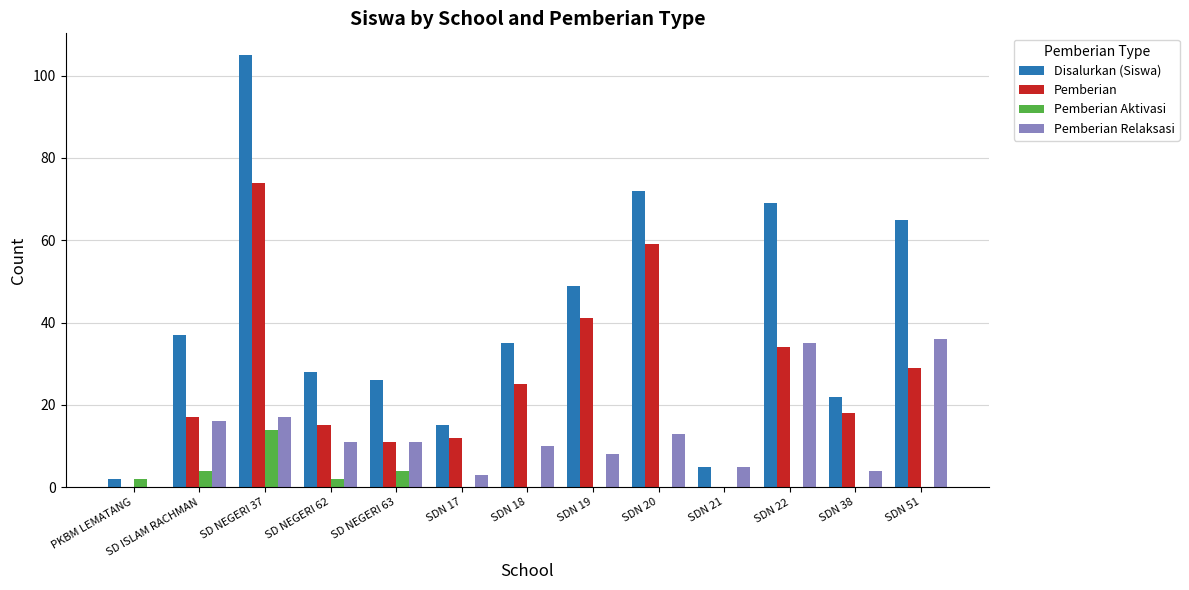

Which series changed the most between SDN 19 and SDN 20?

Disalurkan (Siswa)